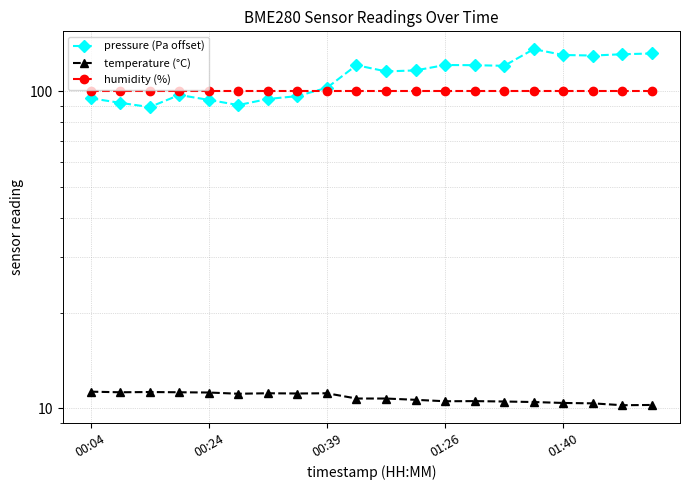

Rank the series at 01:40 from lowest to highest value.

temperature (°C), humidity (%), pressure (Pa offset)